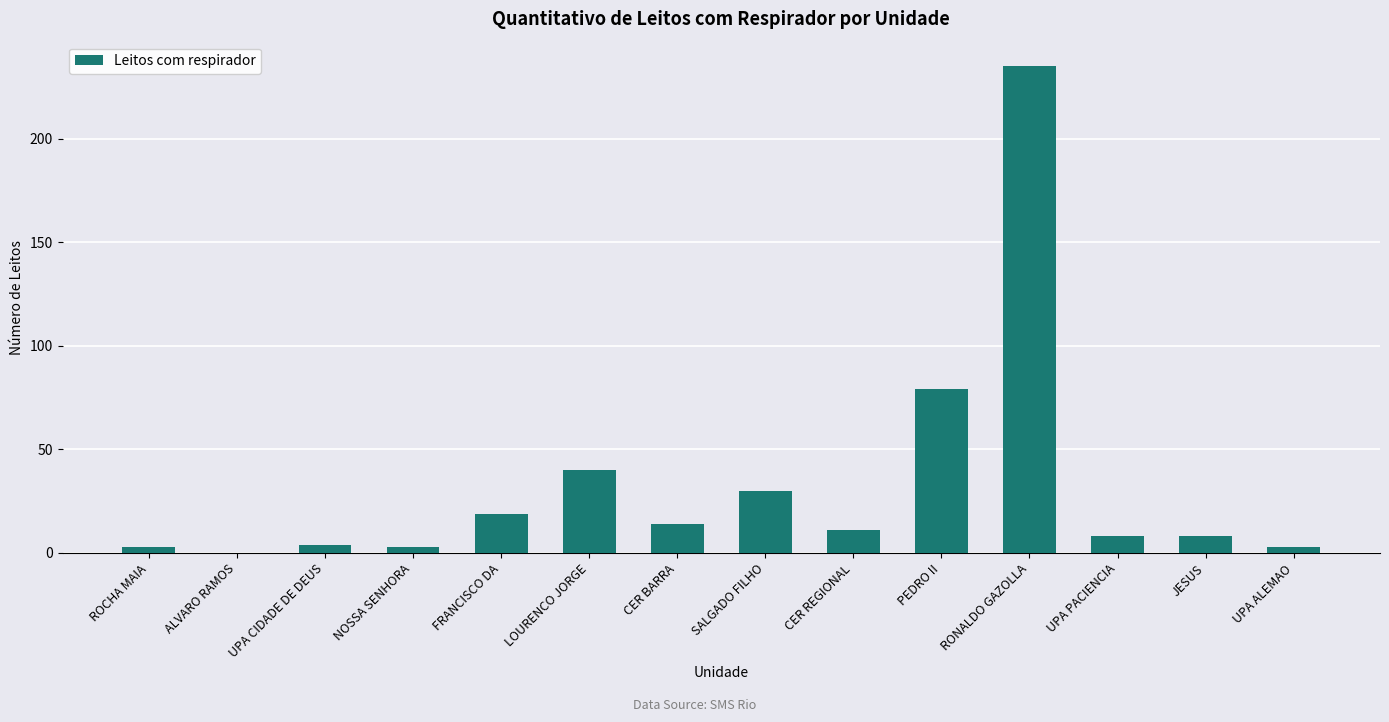

At which label is the value closest to 117?

PEDRO II